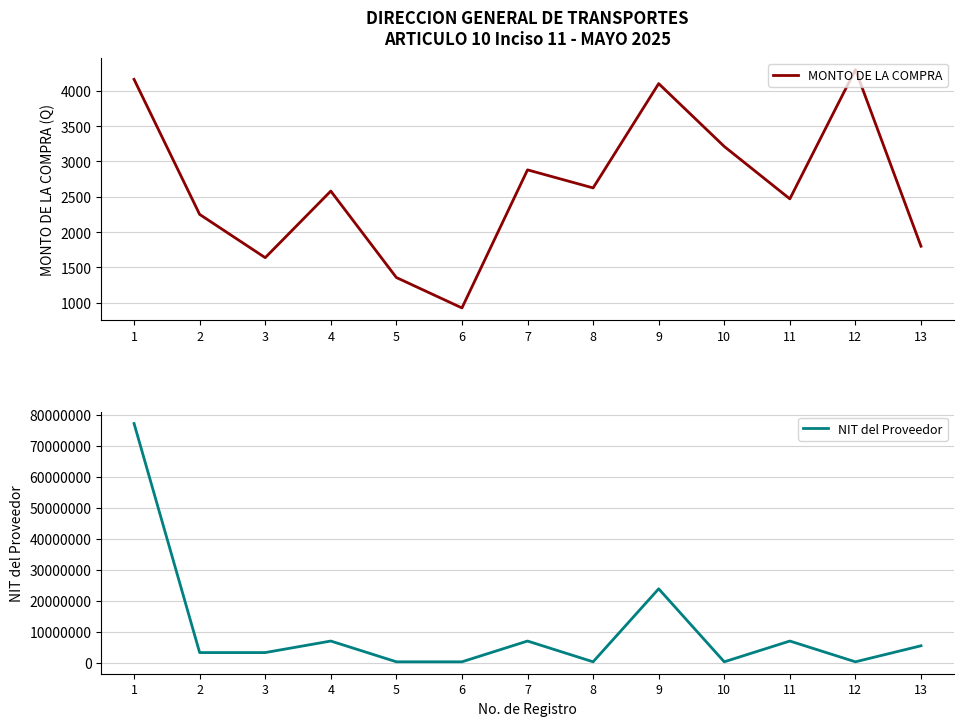

How many values in the NIT del Proveedor series exceed 3306224?

6